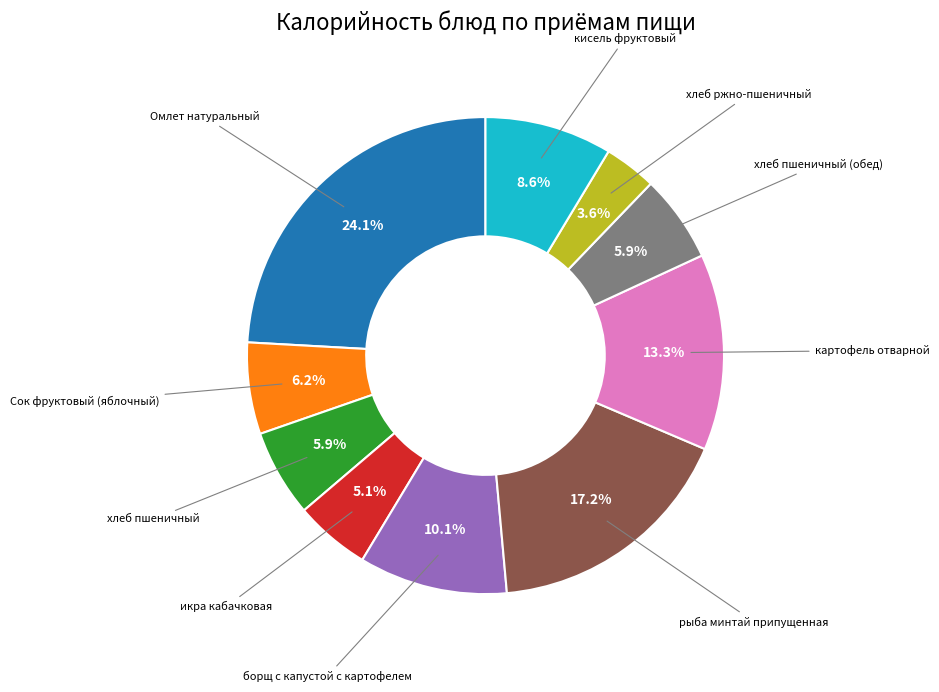

Is there any slice that represents more than half of the pie?

No